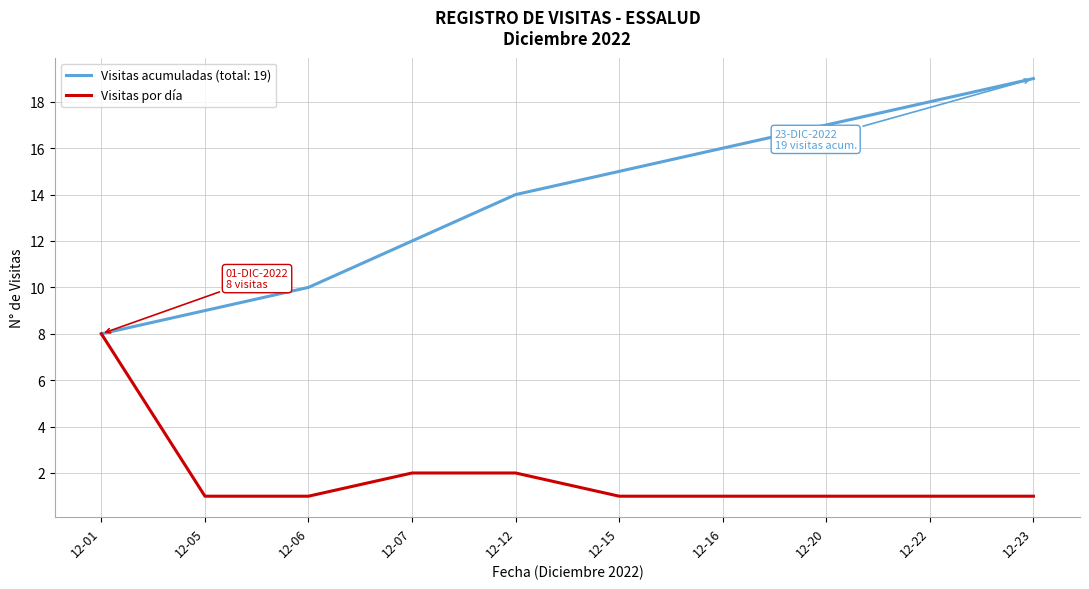

The value of Visitas acumuladas (total: 19) at 12-01 is 8. True or false?

True